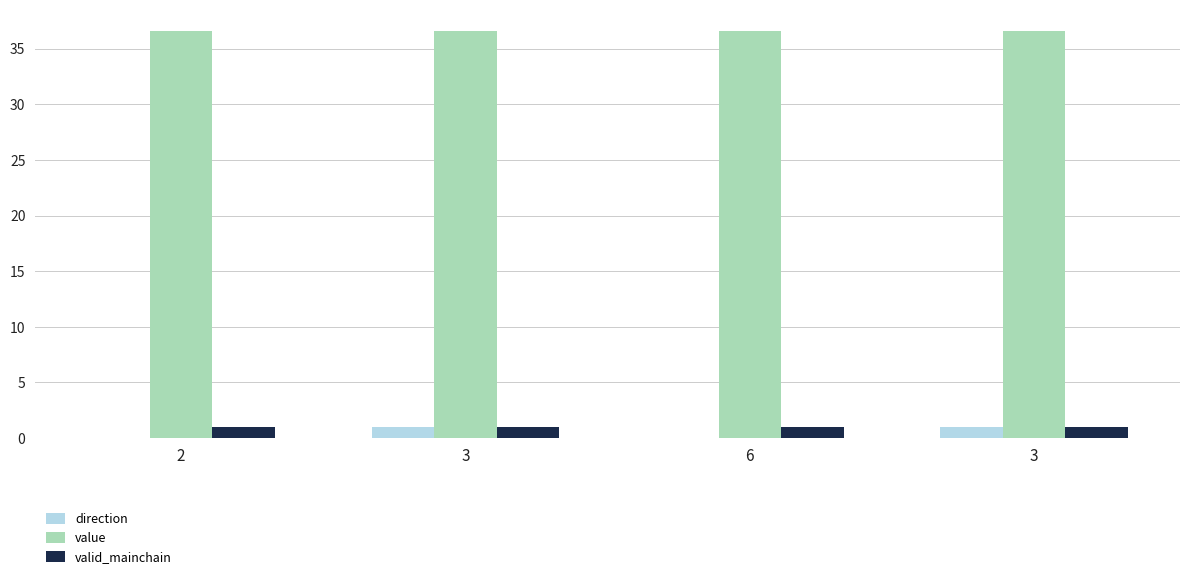

What value does the valid_mainchain series have at 3?

1.0